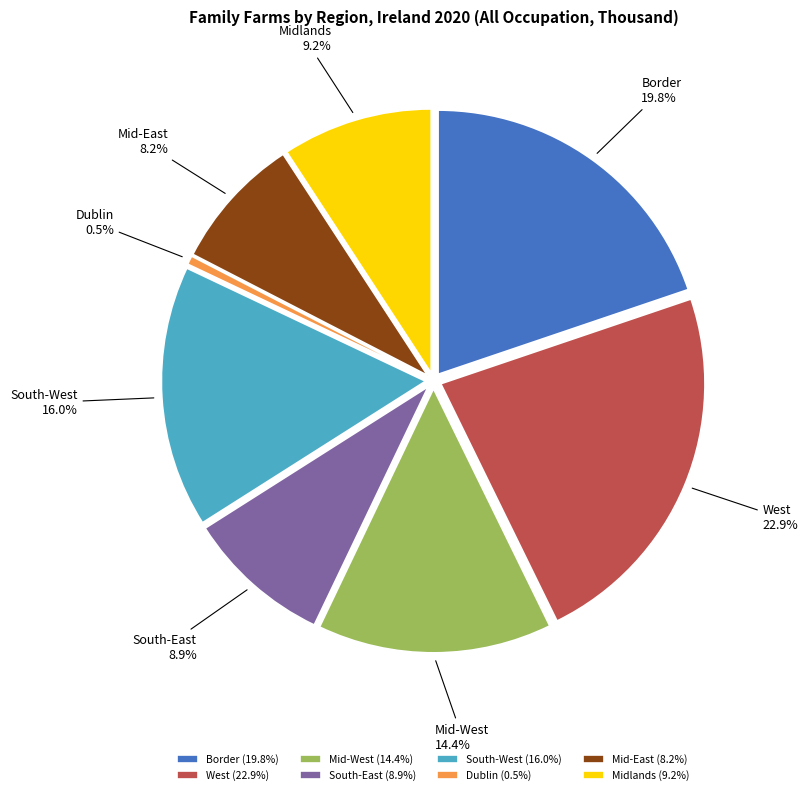

Which has a higher value, Border or West?

West